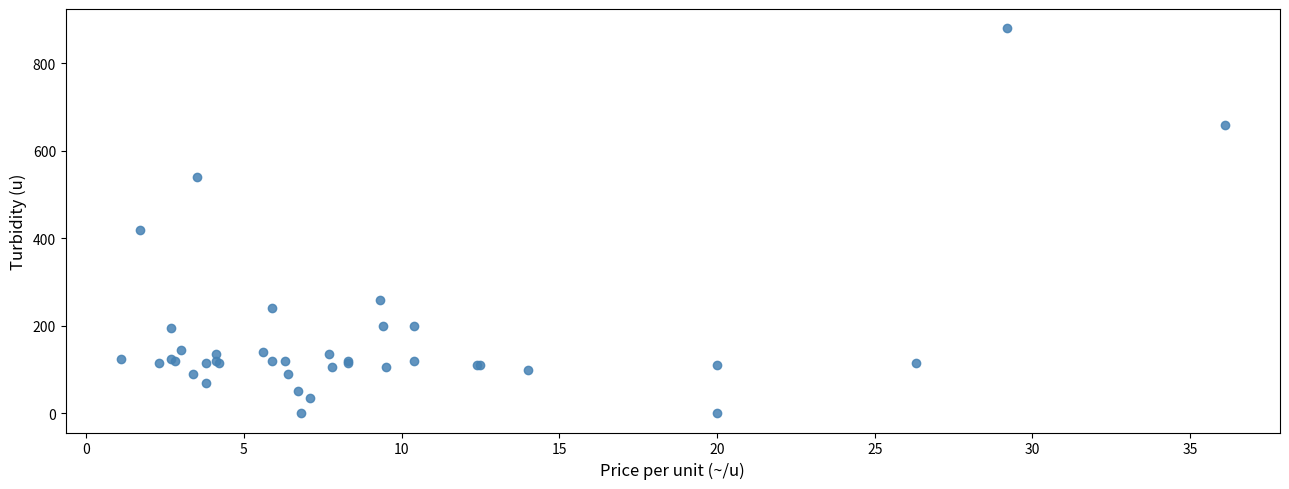

What Y value in the scatter plot is closest to 440?

420